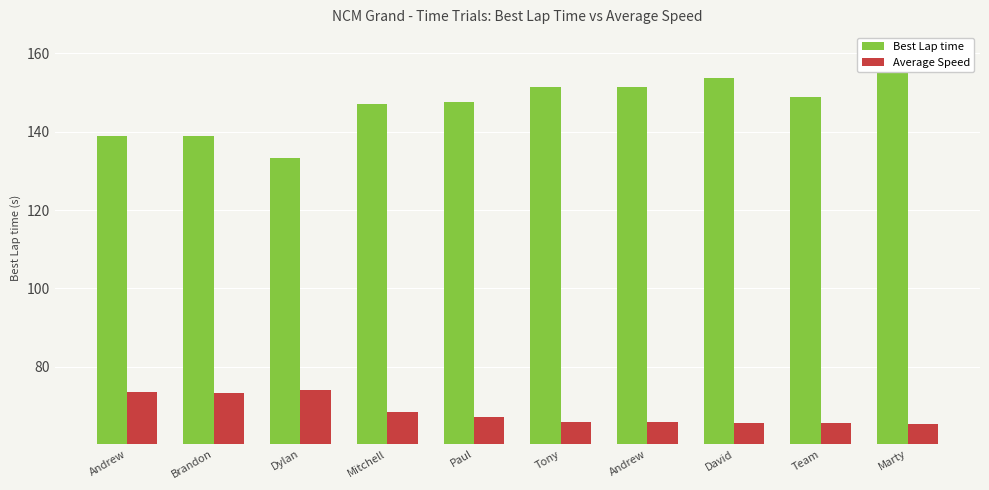

How many bars are there in total?

20